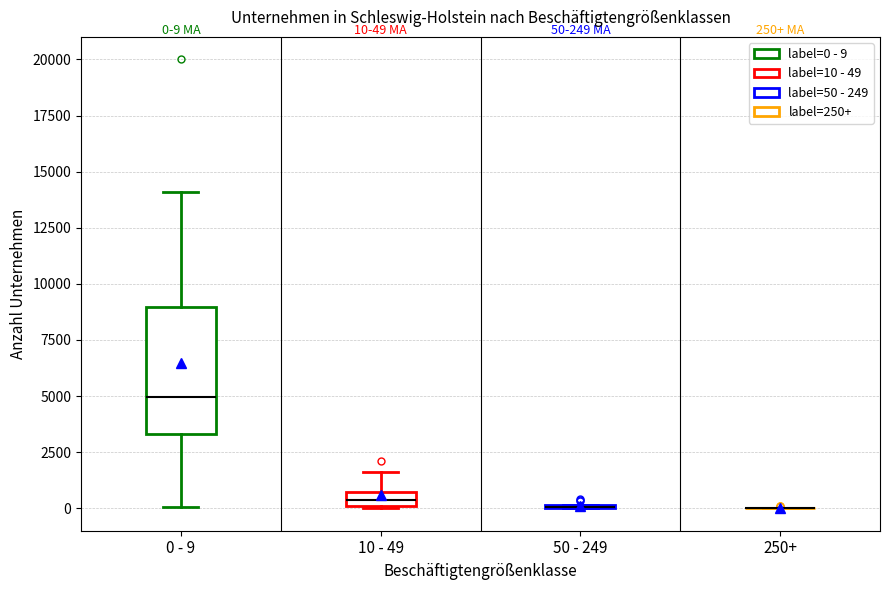

Comparing the boxes themselves (not the whiskers), which one is the tallest?

0 - 9